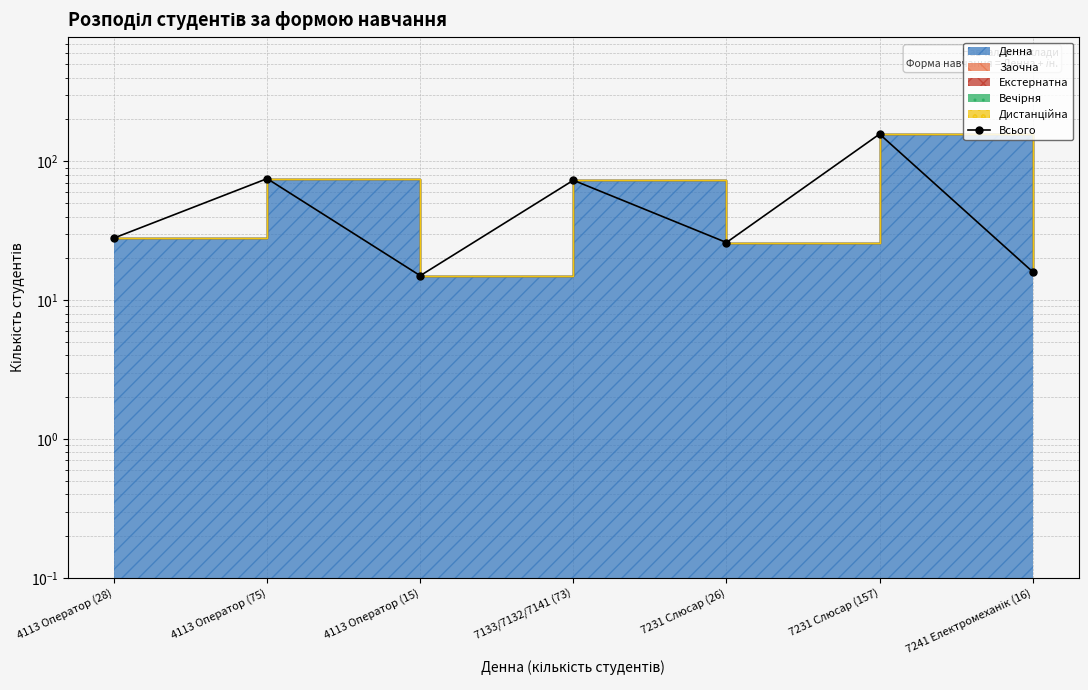

At which label is the value closest to 86?

4113 Оператор (75)